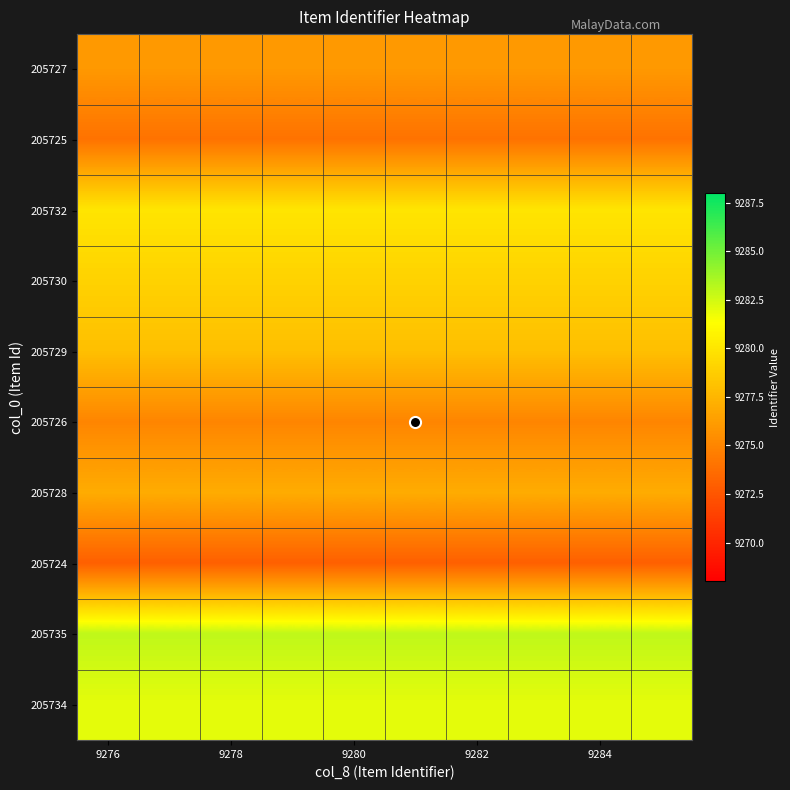

Rank the series by their maximum value, from highest to lowest.

205735, 205734, 205732, 205730, 205729, 205728, 205727, 205726, 205725, 205724